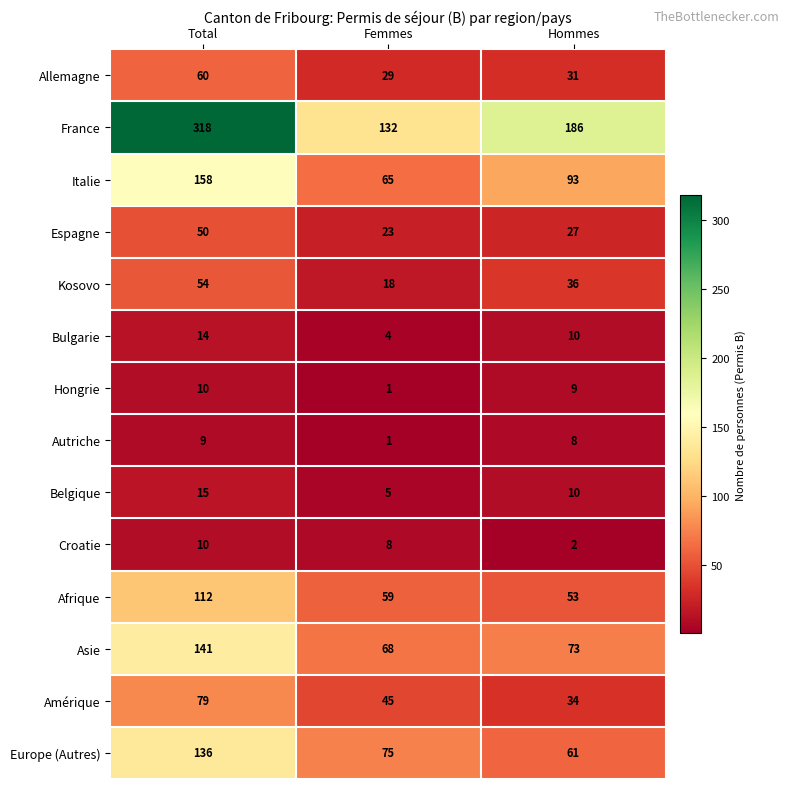

Which series has the largest total across all categories?

France